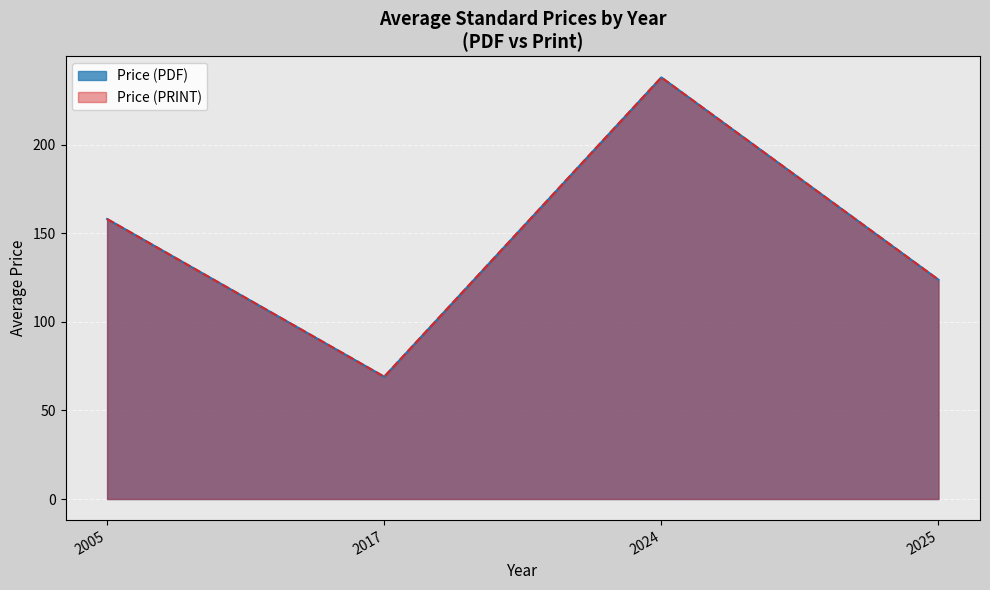

At which category does the chart reach its peak across all series?

2024